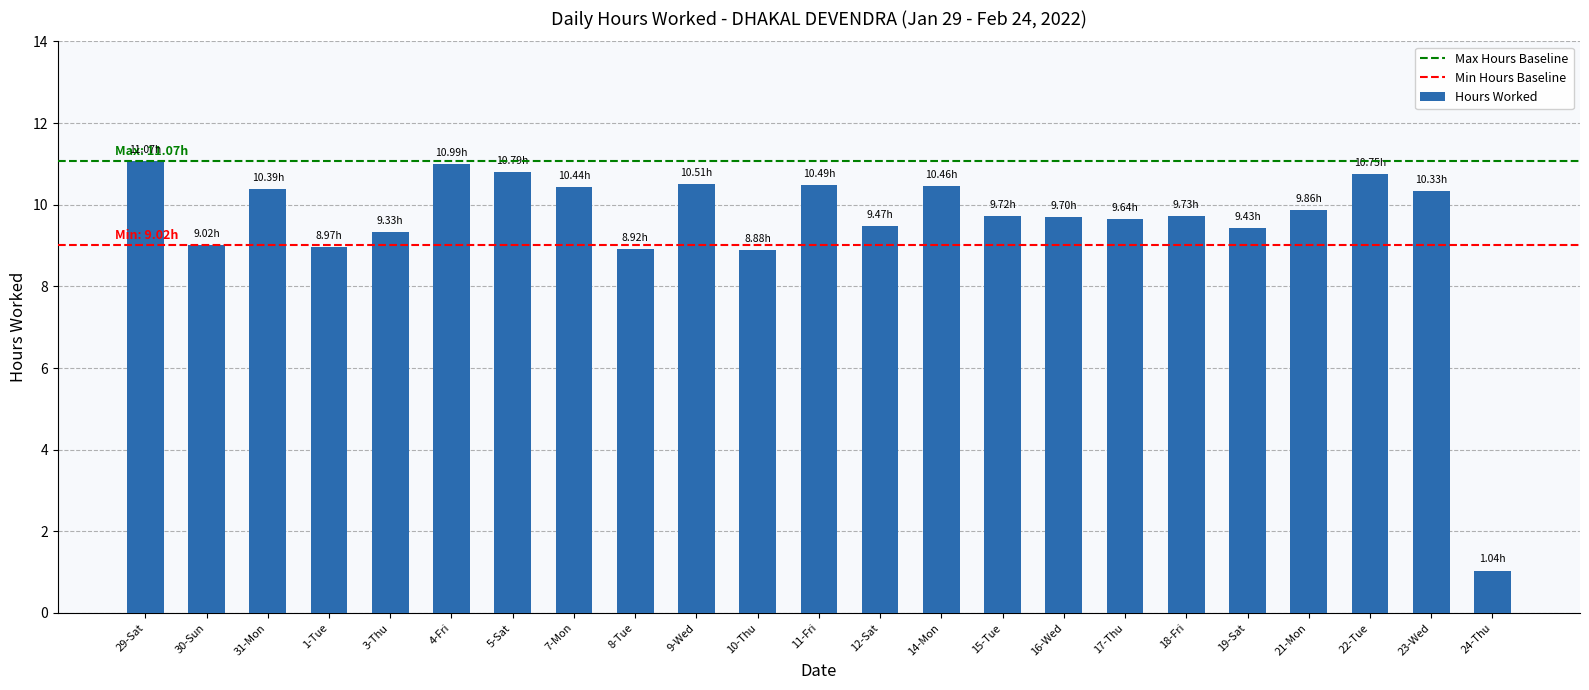

What is the difference between the second highest and second lowest values?

2.1